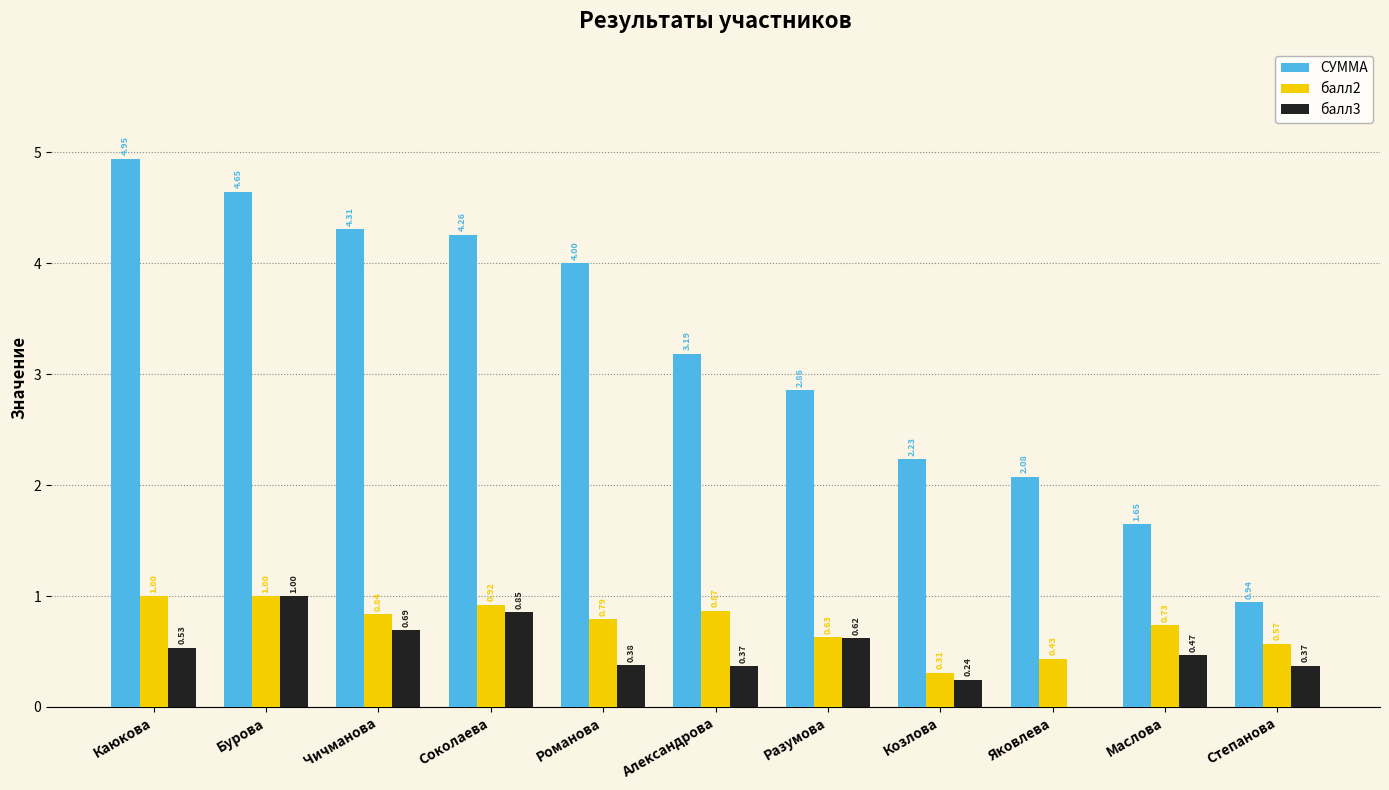

Which category has the highest value across all series?

Каюкова